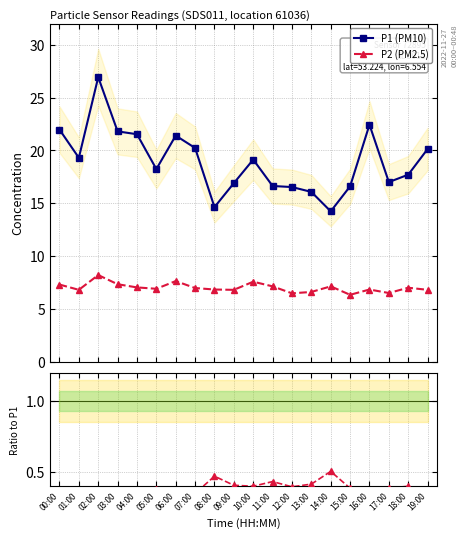

What is the average value of the P1 (PM10) series?

19.0